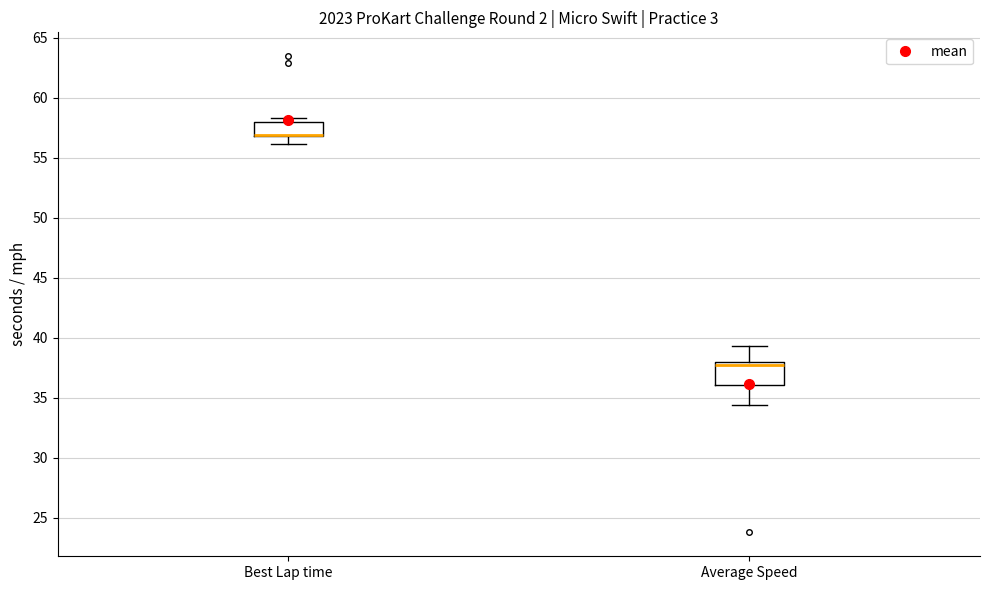

Where does the median line of the box for Average Speed sit on the y-axis? The values are not printed on the chart, so give them approximately, as read against the axis.

37.5